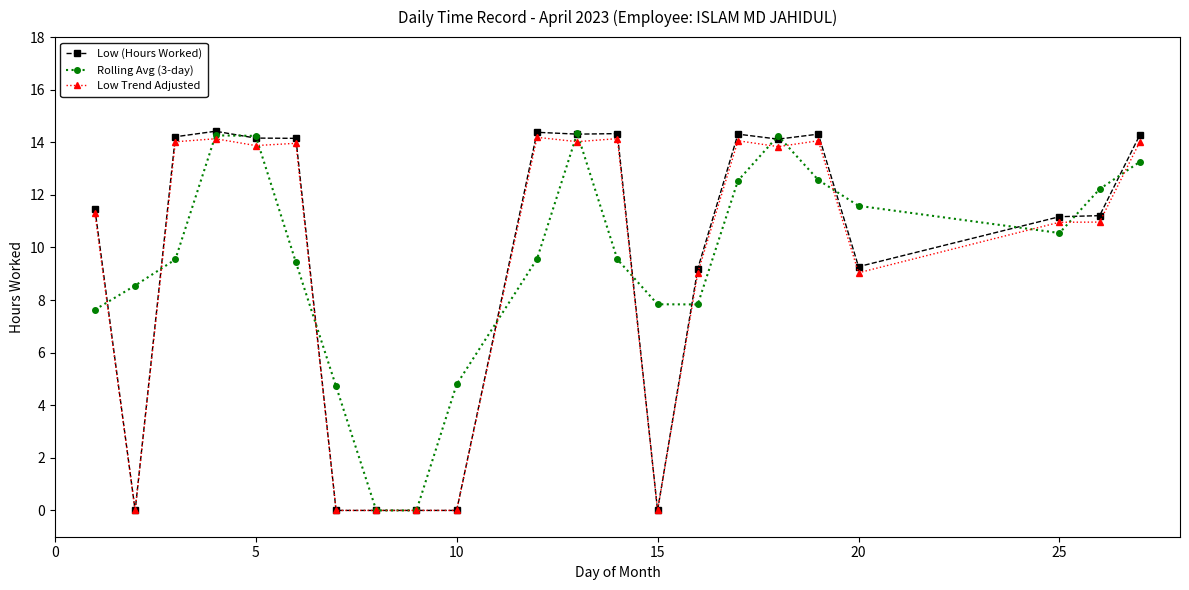

At how many categories does at least one series exceed 13?

11